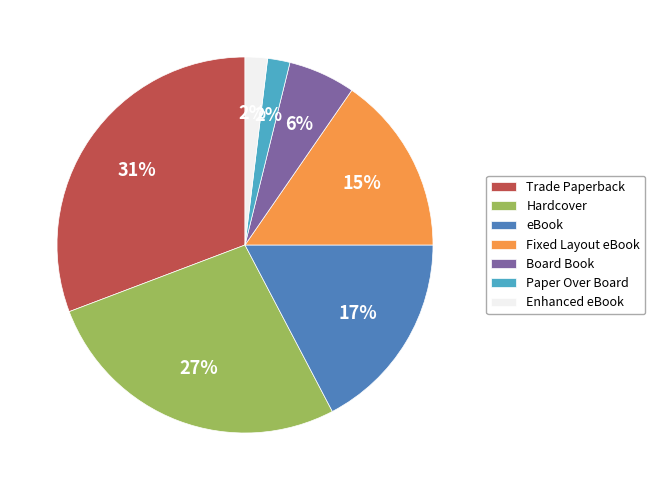

What is the largest slice in the pie chart?

Trade Paperback